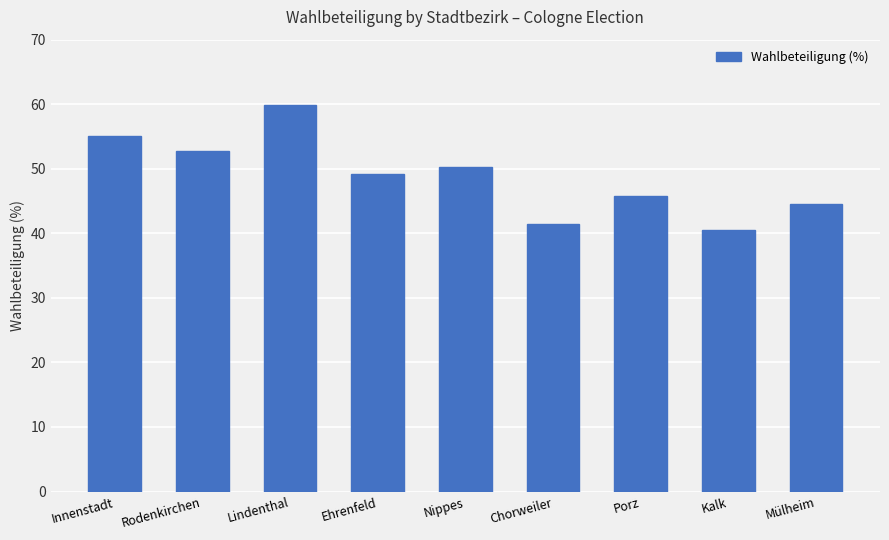

What is the value of the 6th bar from the left?

41.5